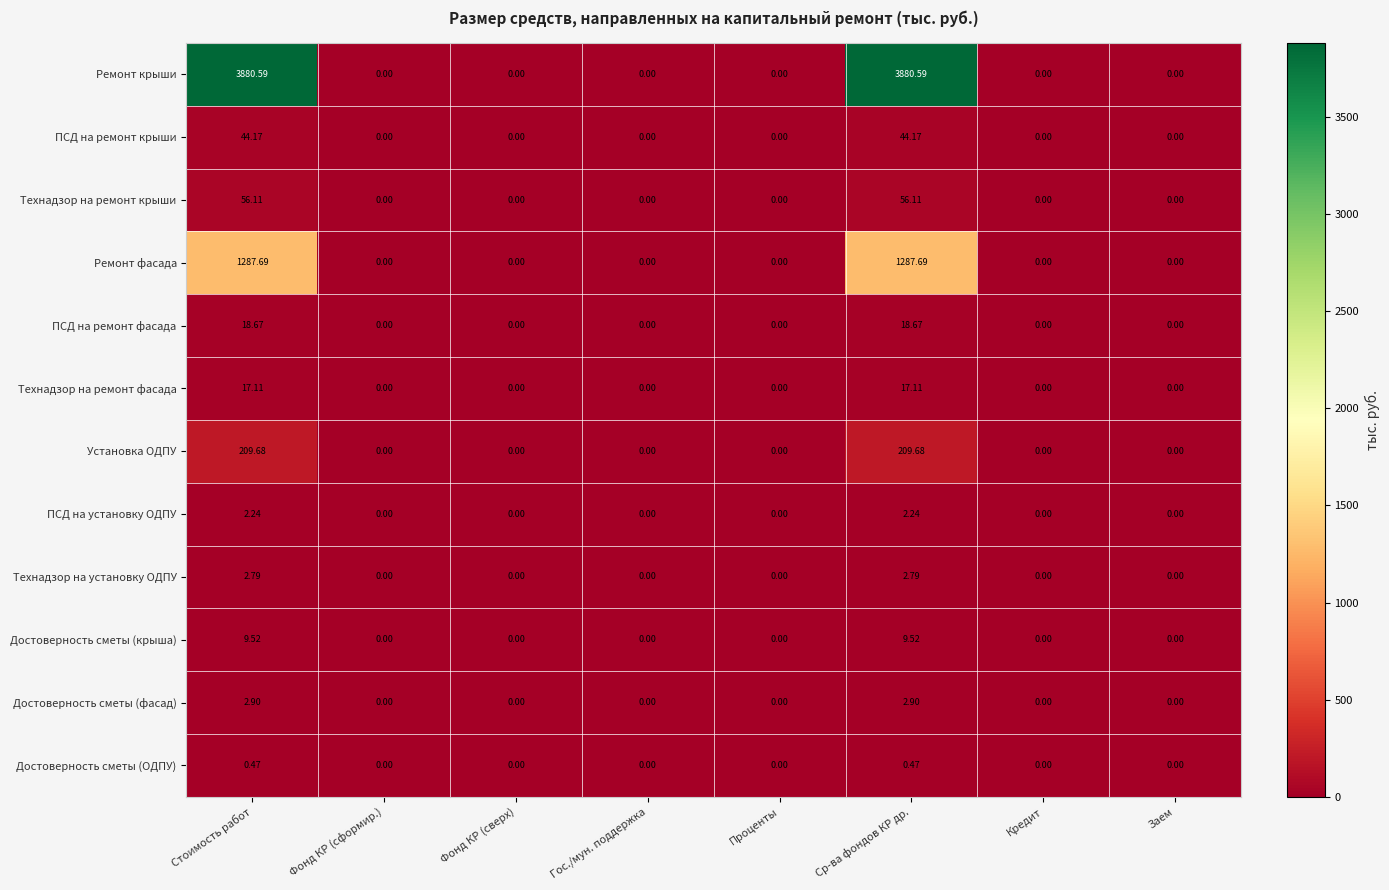

Which series has the largest total across all categories?

Ремонт крыши